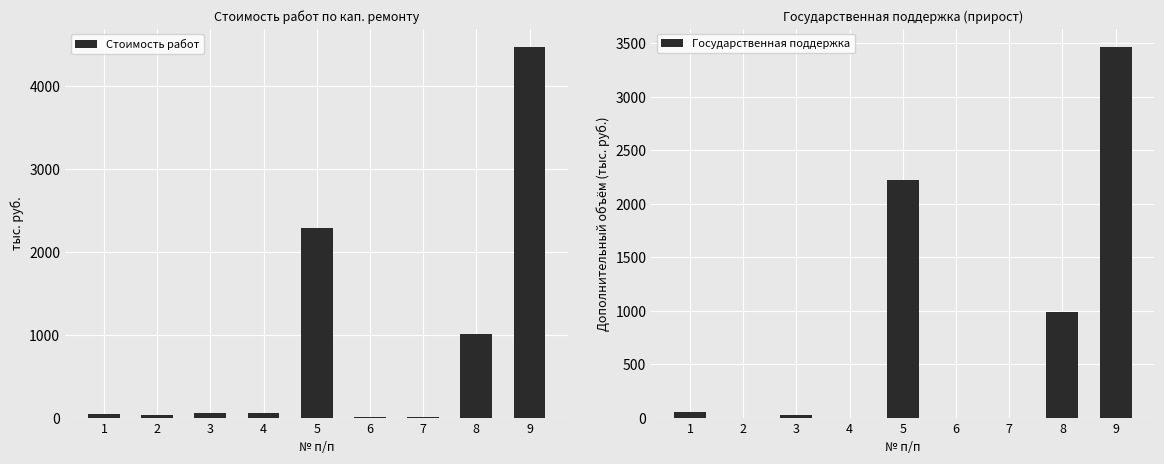

How many values in the Стоимость работ series exceed 57?

5